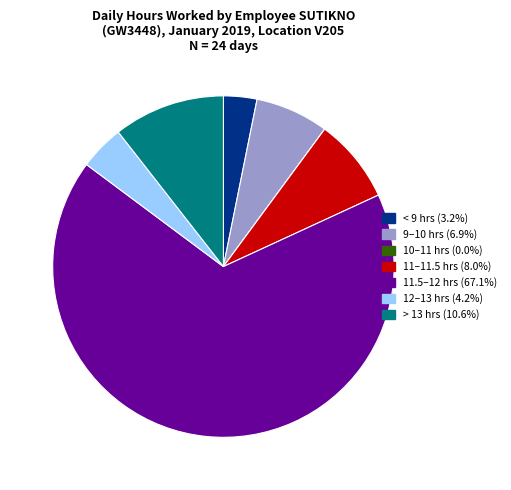

Is there any slice that represents more than half of the pie?

Yes